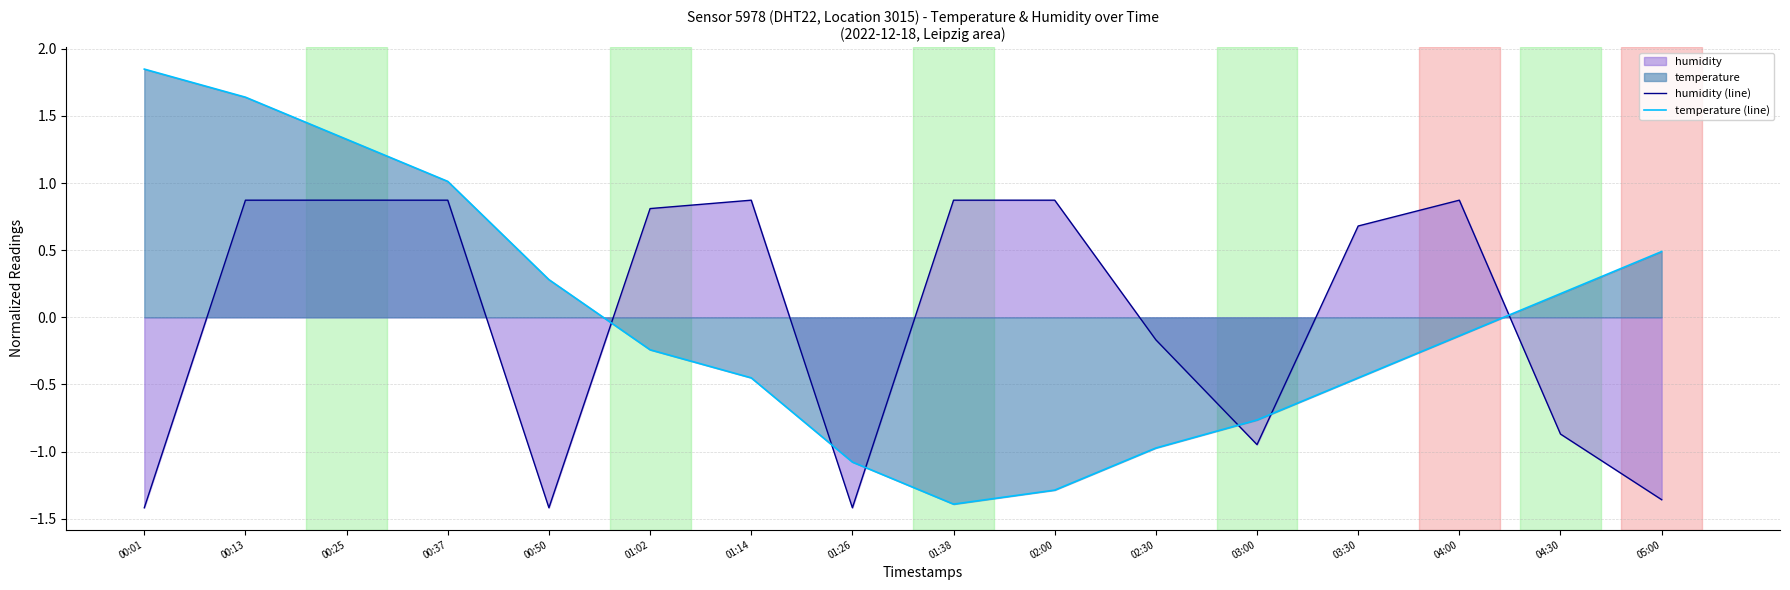

Which series has the largest total across all categories?

humidity (line)